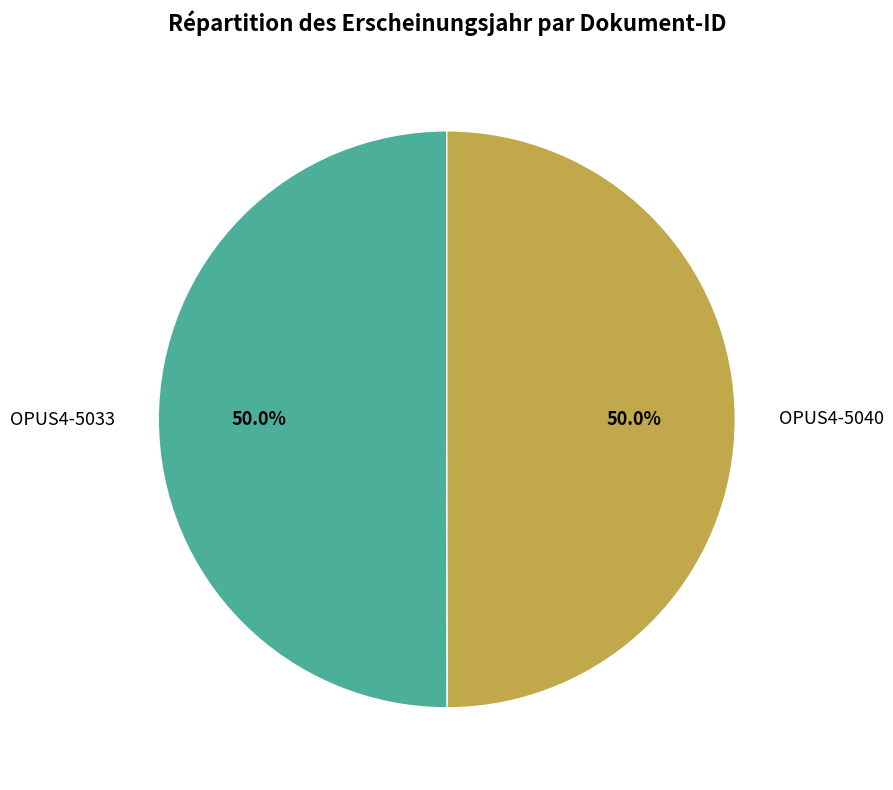

What is the total percentage of OPUS4-5040 and OPUS4-5033?

100.0%